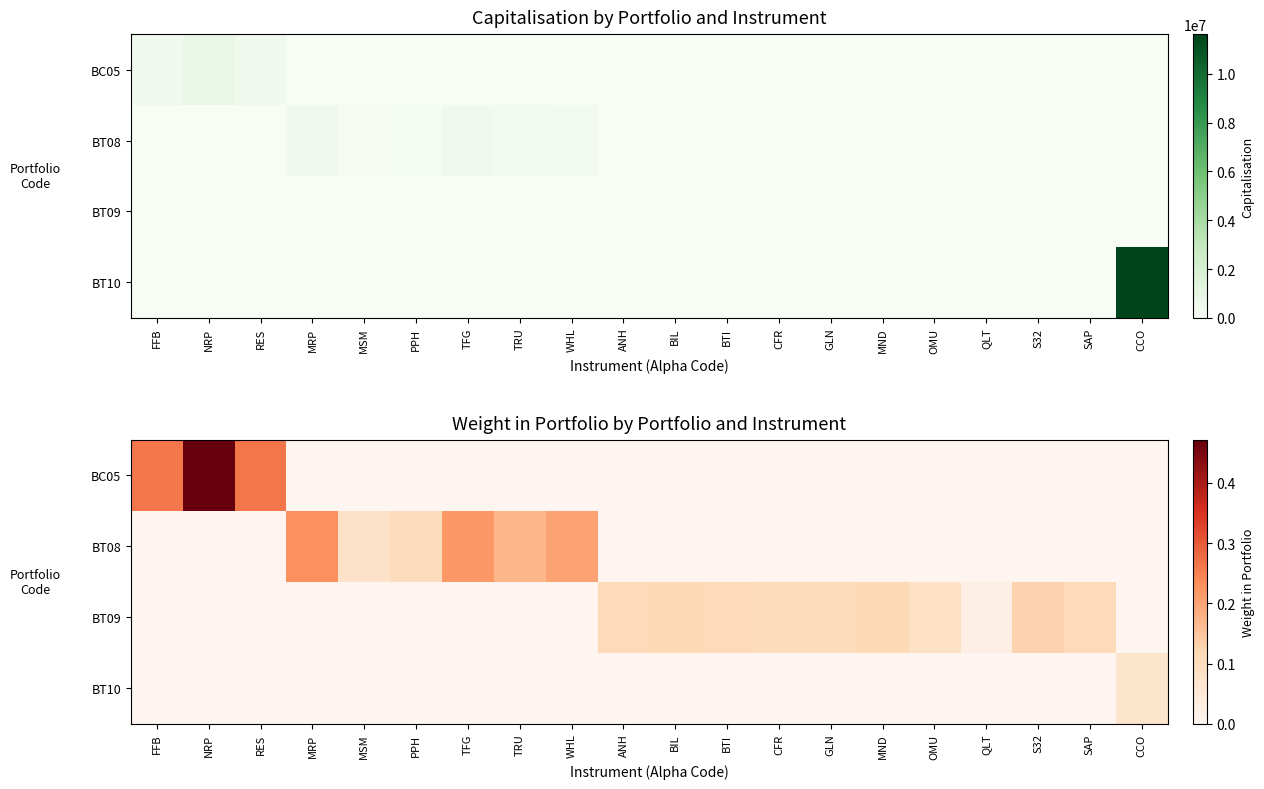

Which series has the largest range (max minus min)?

BC05